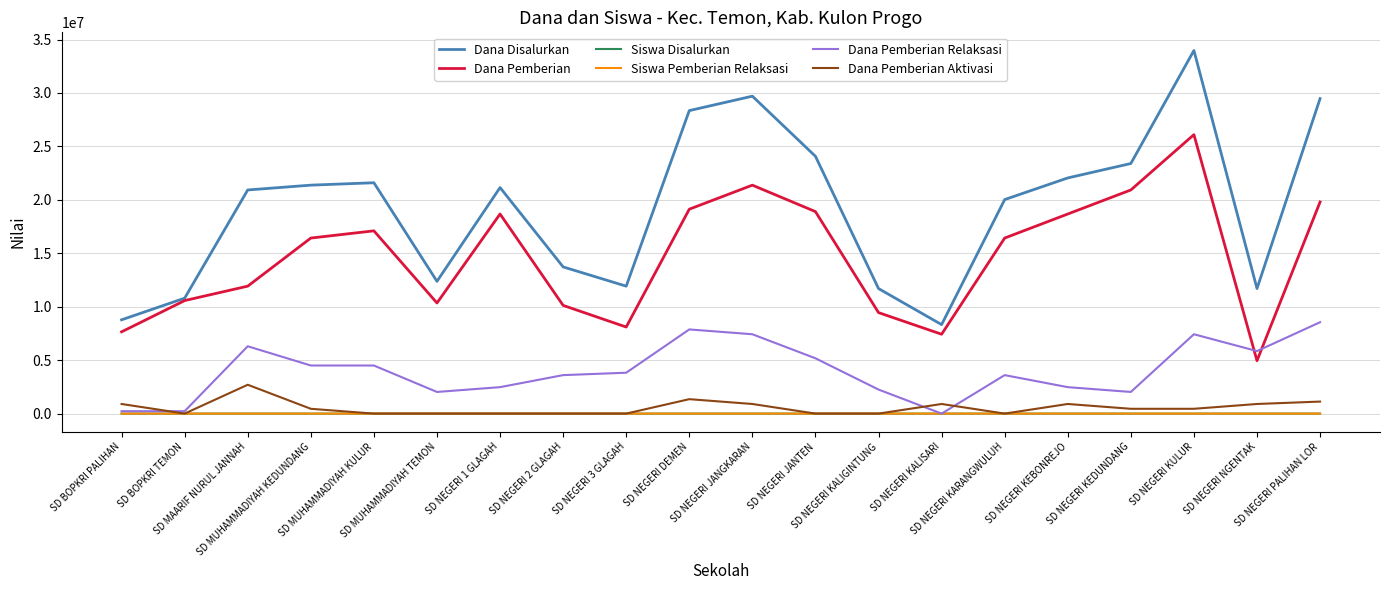

Where is the first local minimum for Dana Disalurkan?

SD MUHAMMADIYAH TEMON